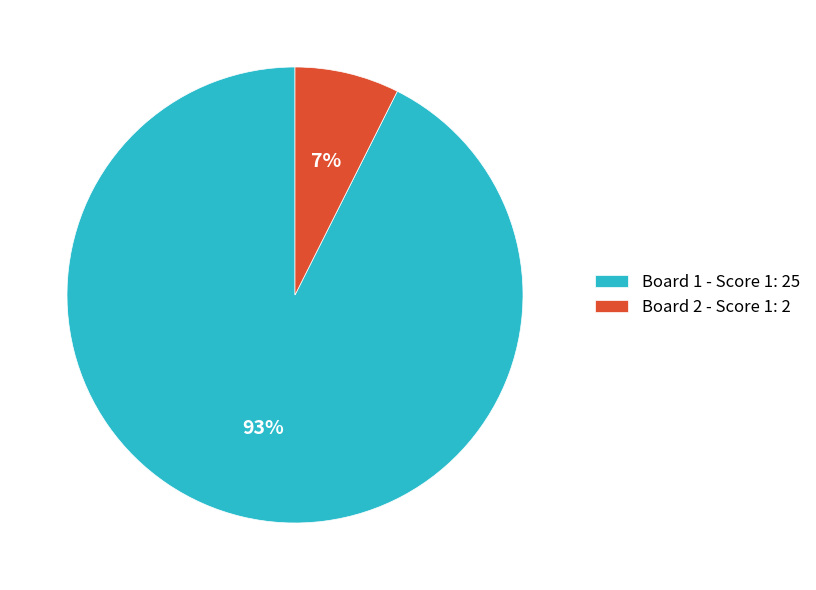

The Board 1 - Score 1: 25 slice represents 93% of the pie. True or false?

True